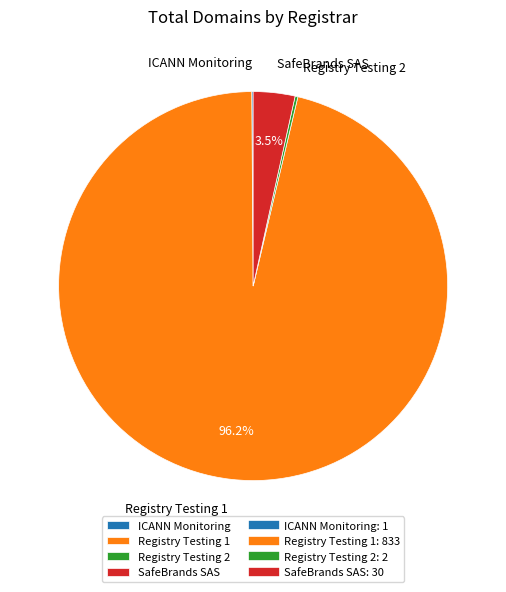

Which category accounts for the majority?

Registry Testing 1